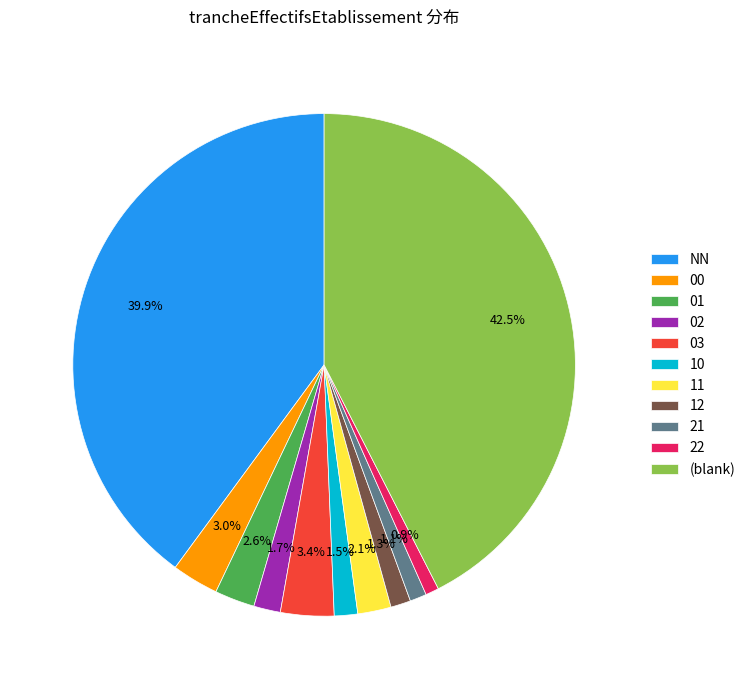

The NN slice represents 25% of the pie. True or false?

False